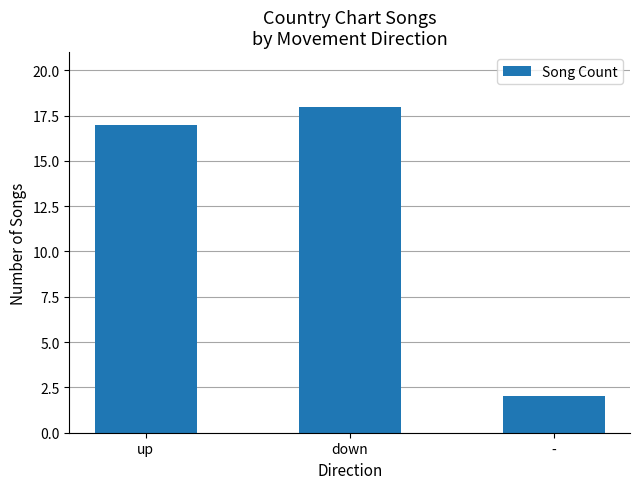

What is the sum of the values at down and up?

35